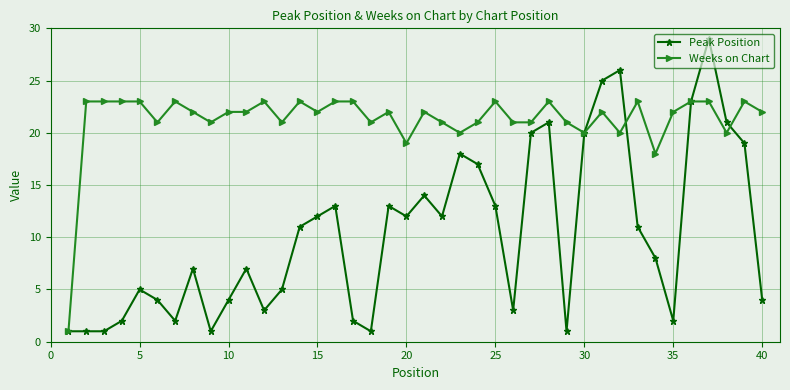

Which series has the largest total across all categories?

Weeks on Chart